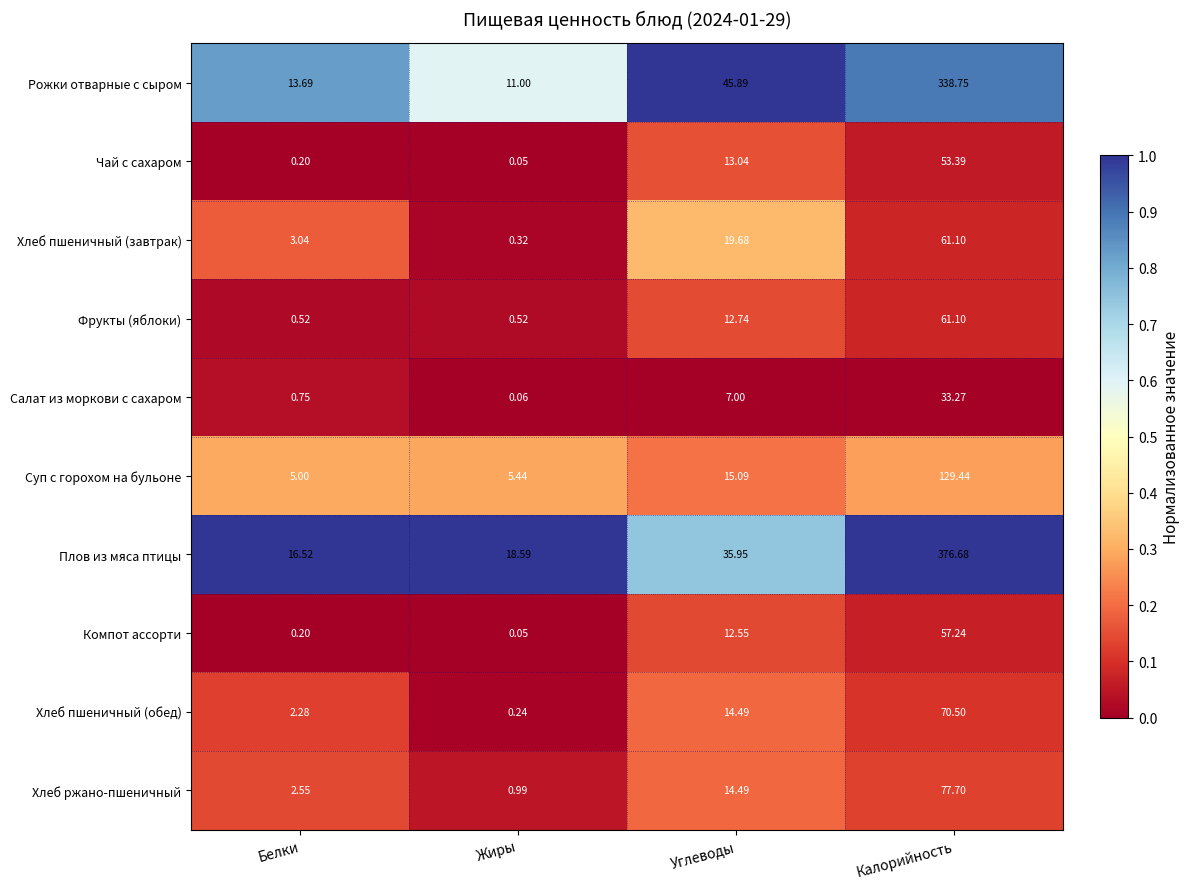

Which series has the largest range (max minus min)?

Плов из мяса птицы